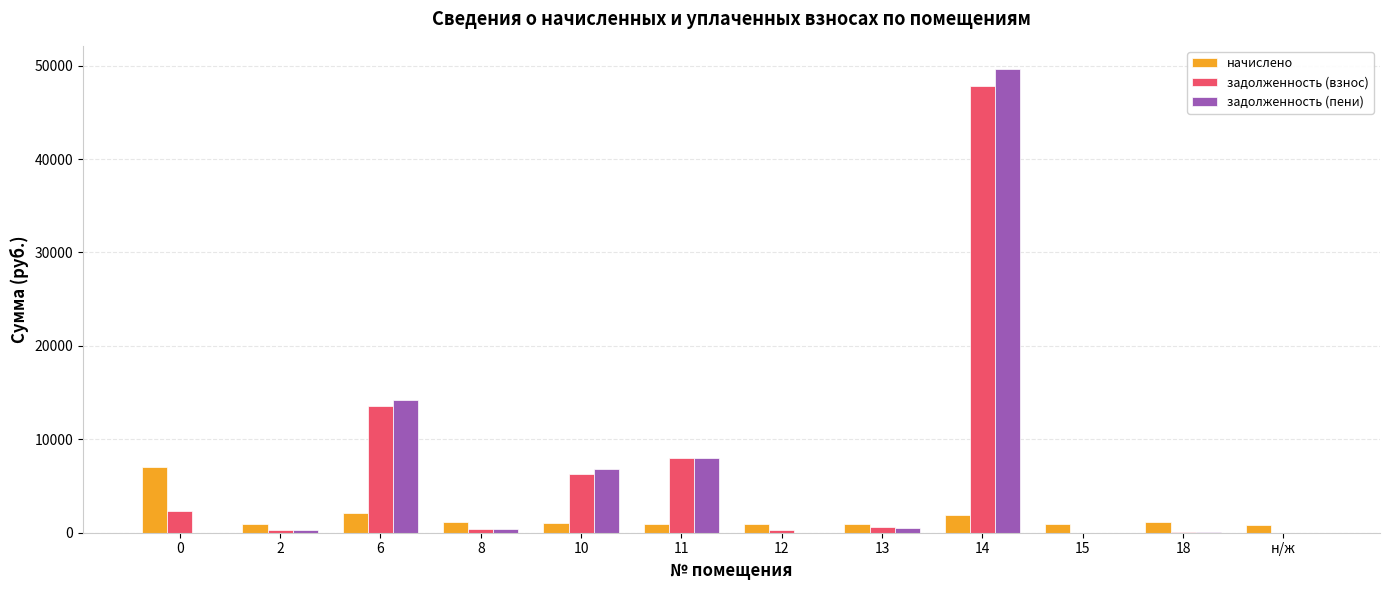

At which category is the sum across all series the highest?

14